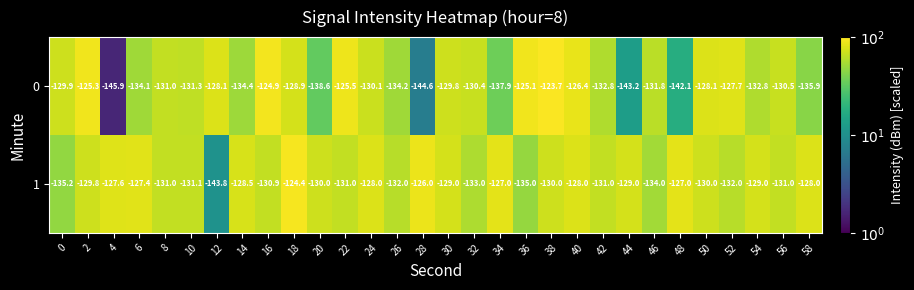

True or false: 0 has a value of -125.1 at 36.

True